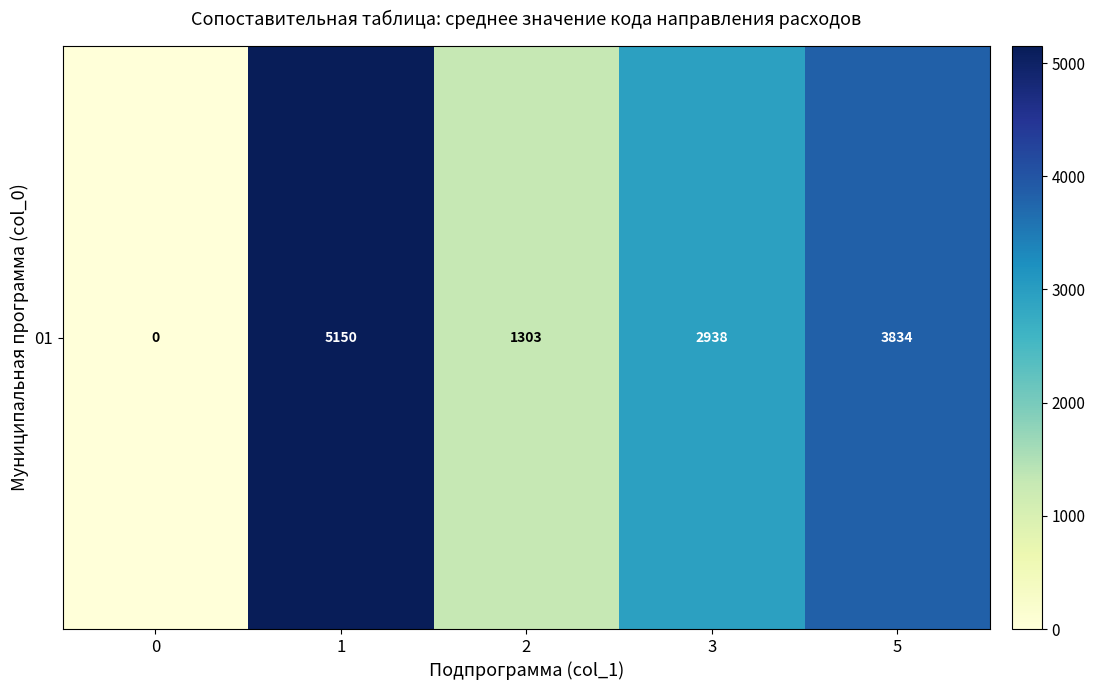

At which label does the data first exceed 2937?

1